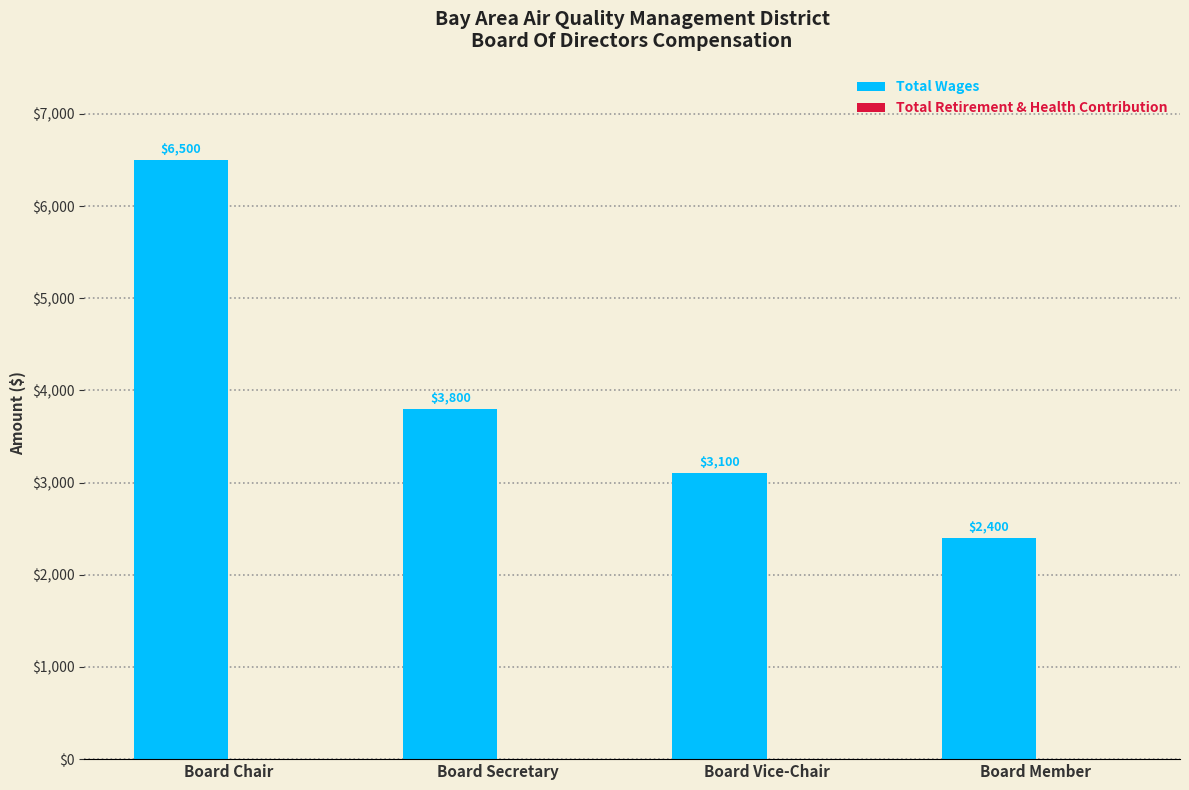

Count the values in the range 3100 to 6500.

3